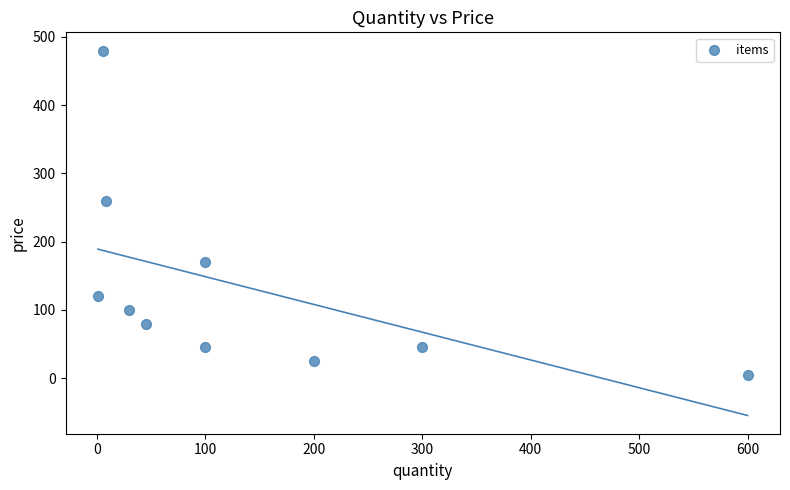

What Y value in the scatter plot is closest to 242?

260